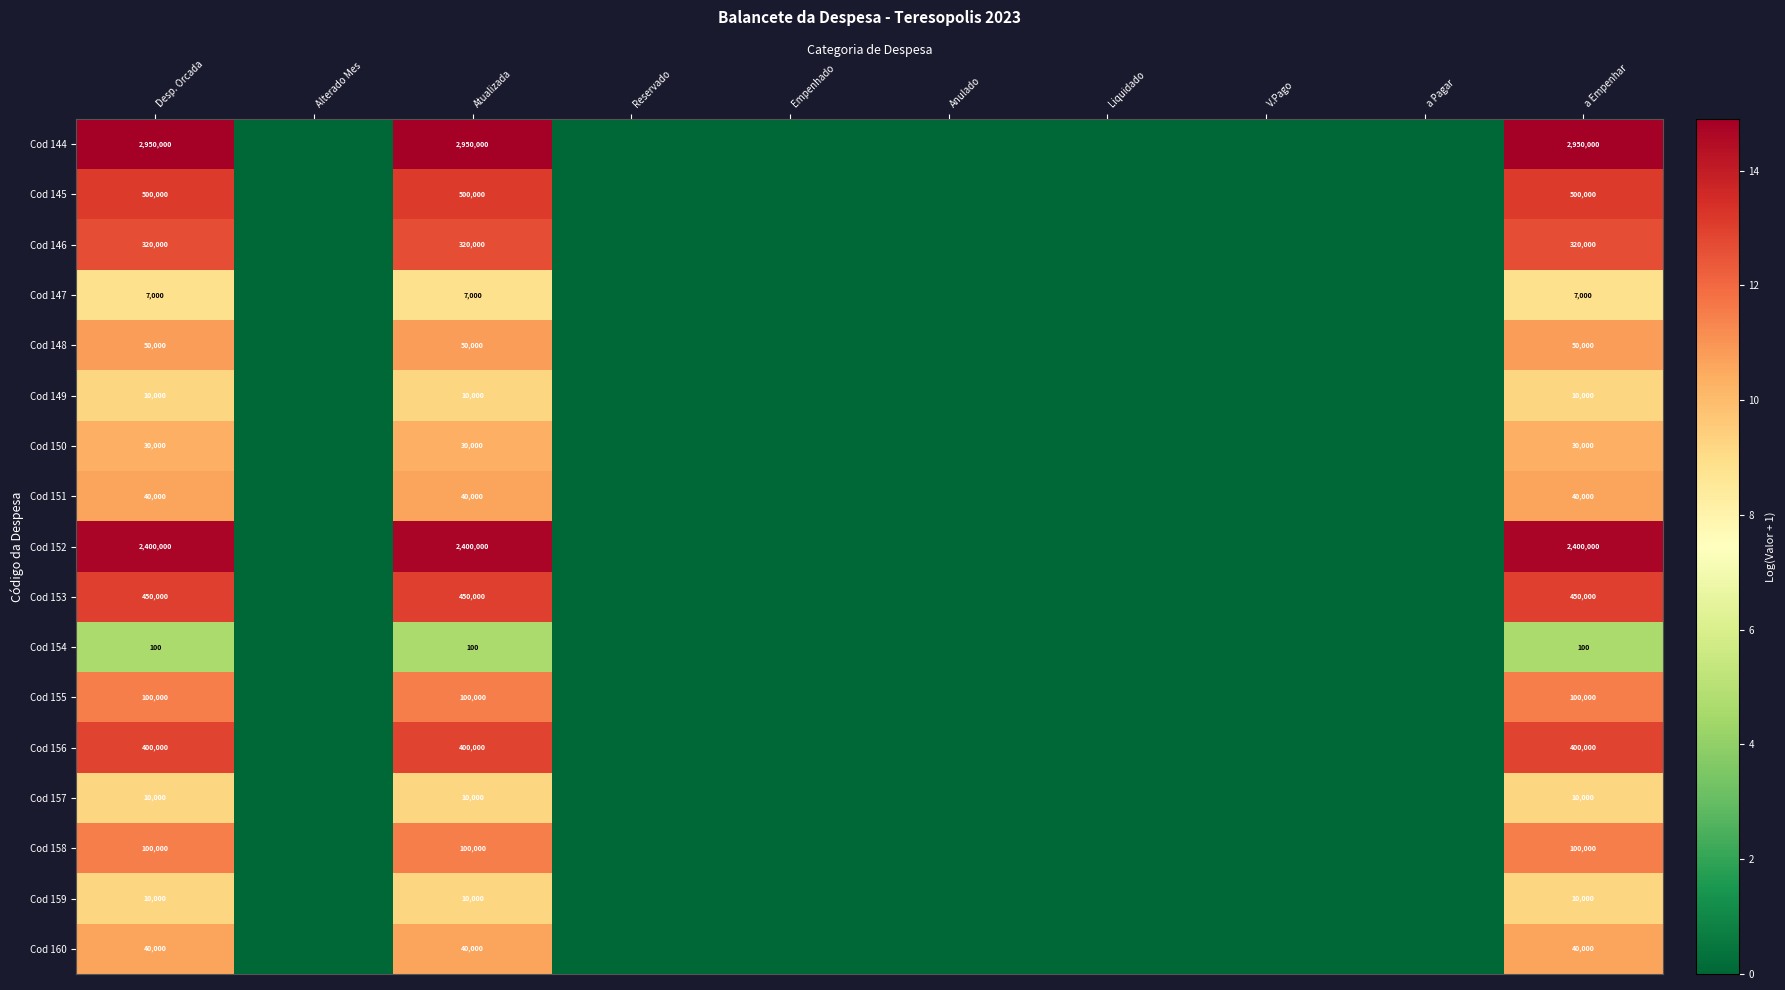

What is the spread (max minus min) of values at Atualizada?

2949900